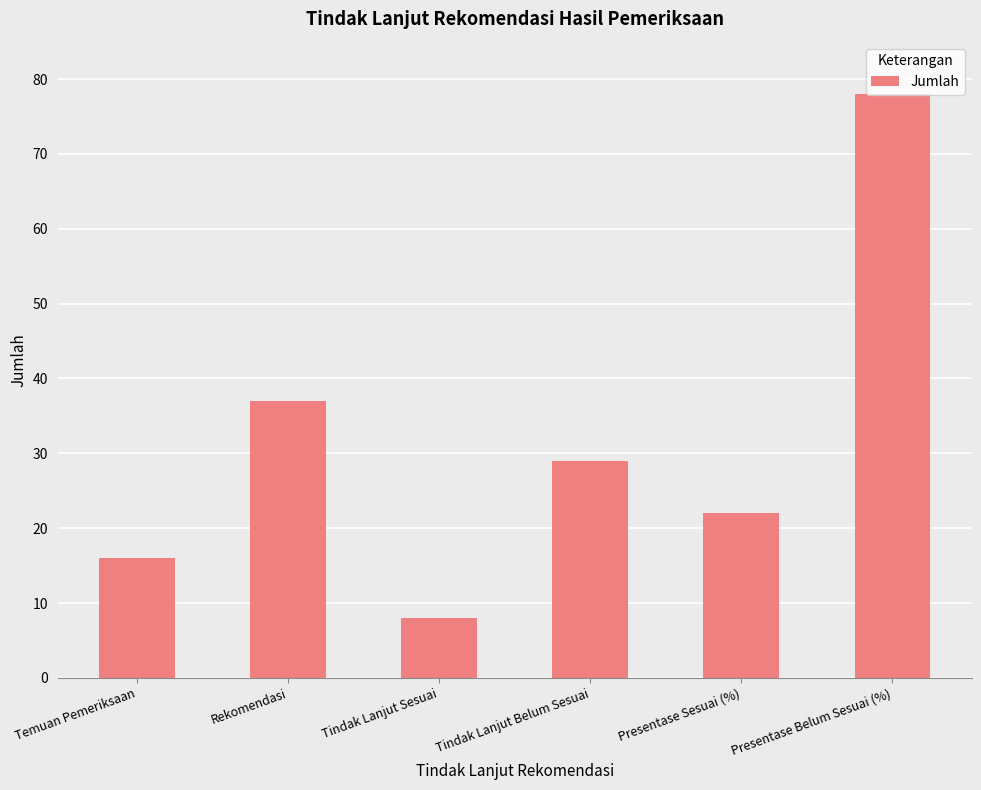

The value at Temuan Pemeriksaan is 16. True or false?

True